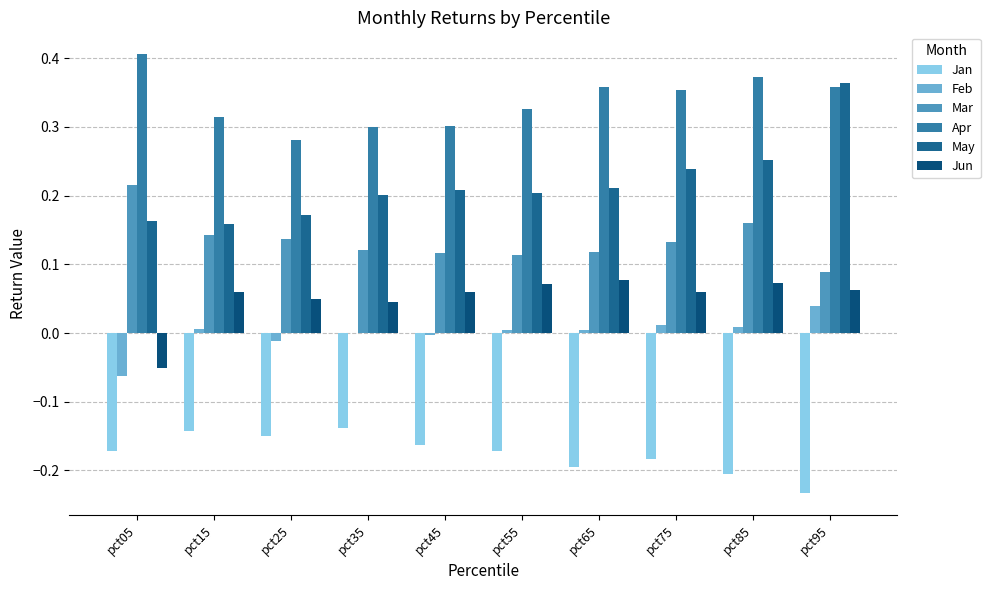

Does the chart contain stacked bars?

No